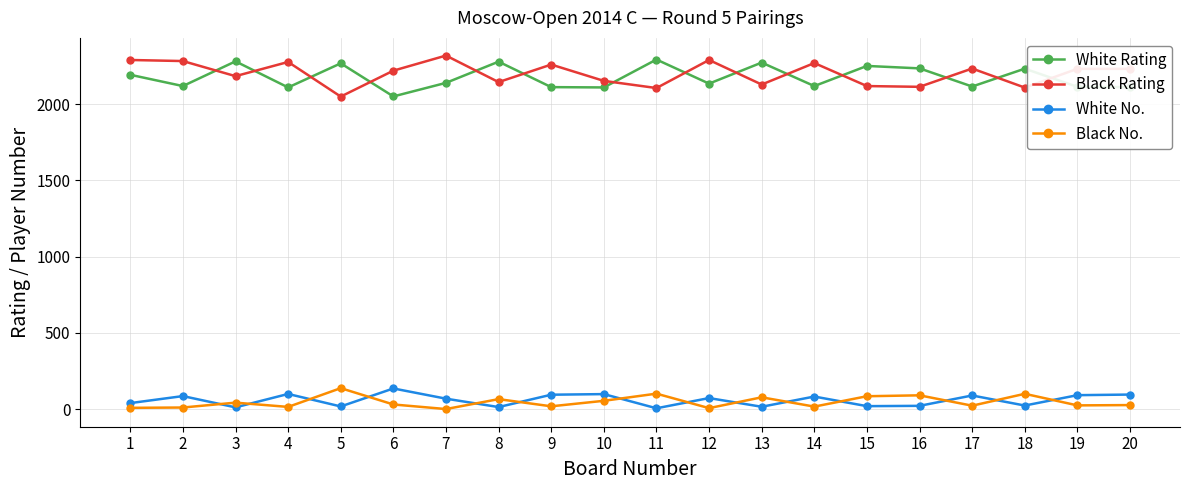

Which series has the largest total across all categories?

Black Rating